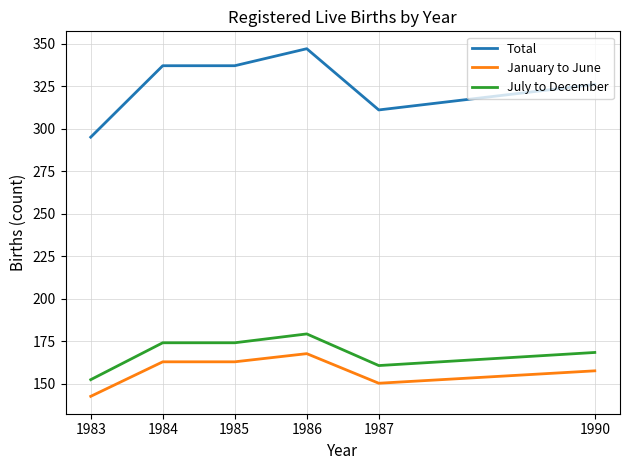

True or false: July to December has a value of 231.9 at 1984.

False